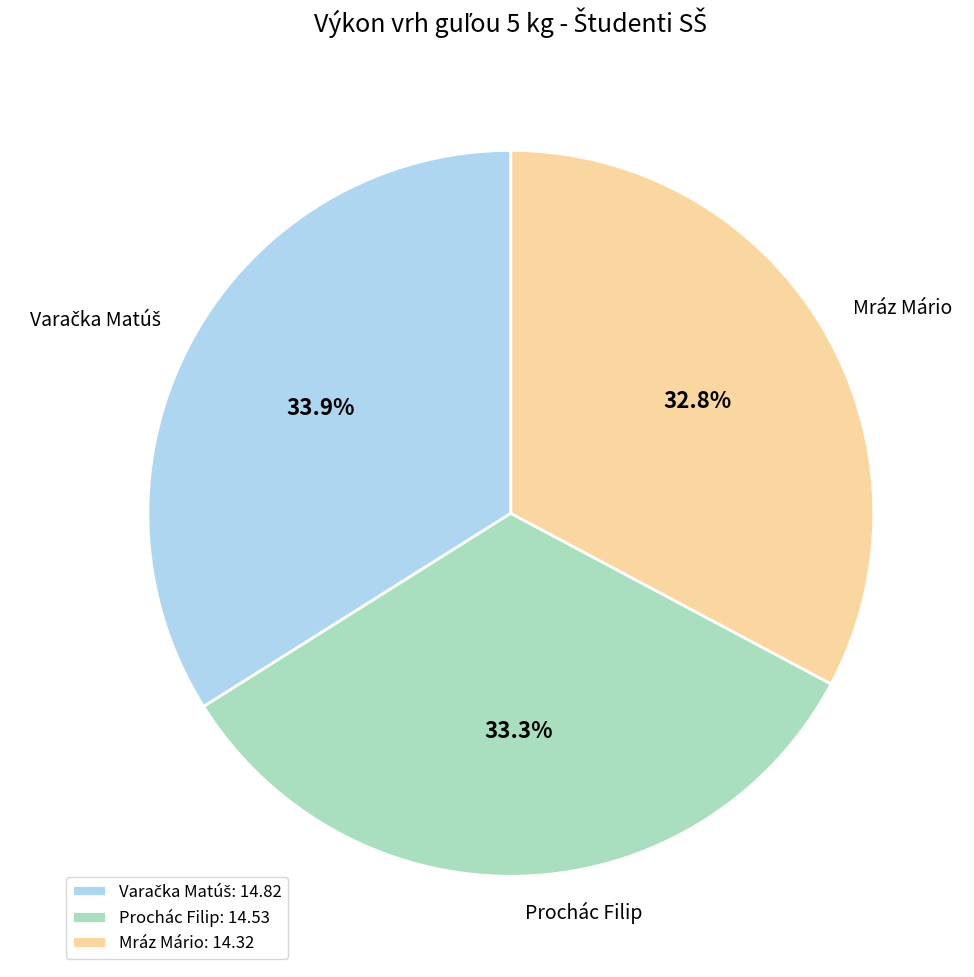

The Prochác Filip slice represents 26% of the pie. True or false?

False